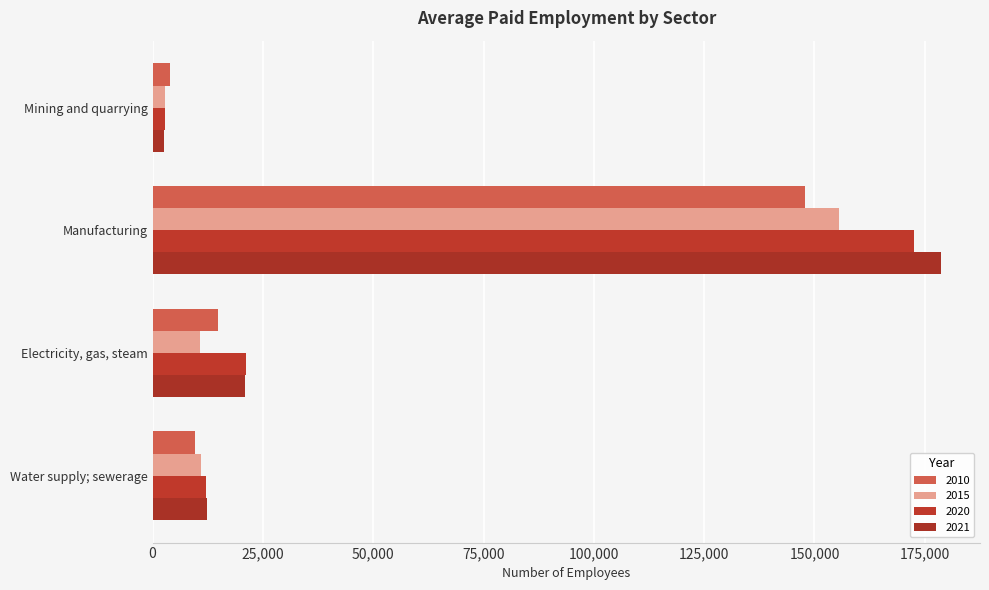

At how many categories does at least one series exceed 82484?

1